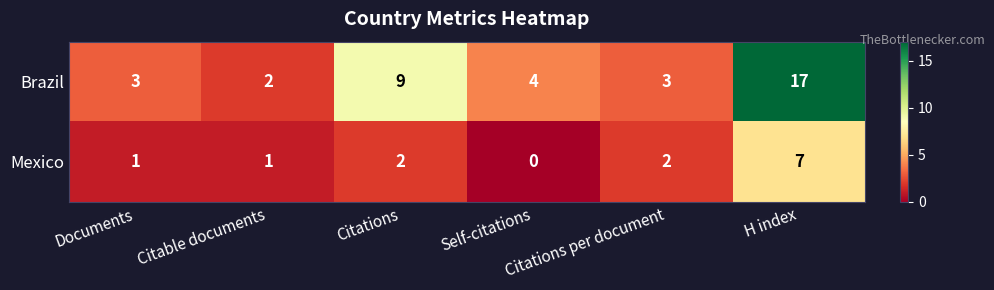

What is the sum of all Mexico values?

13